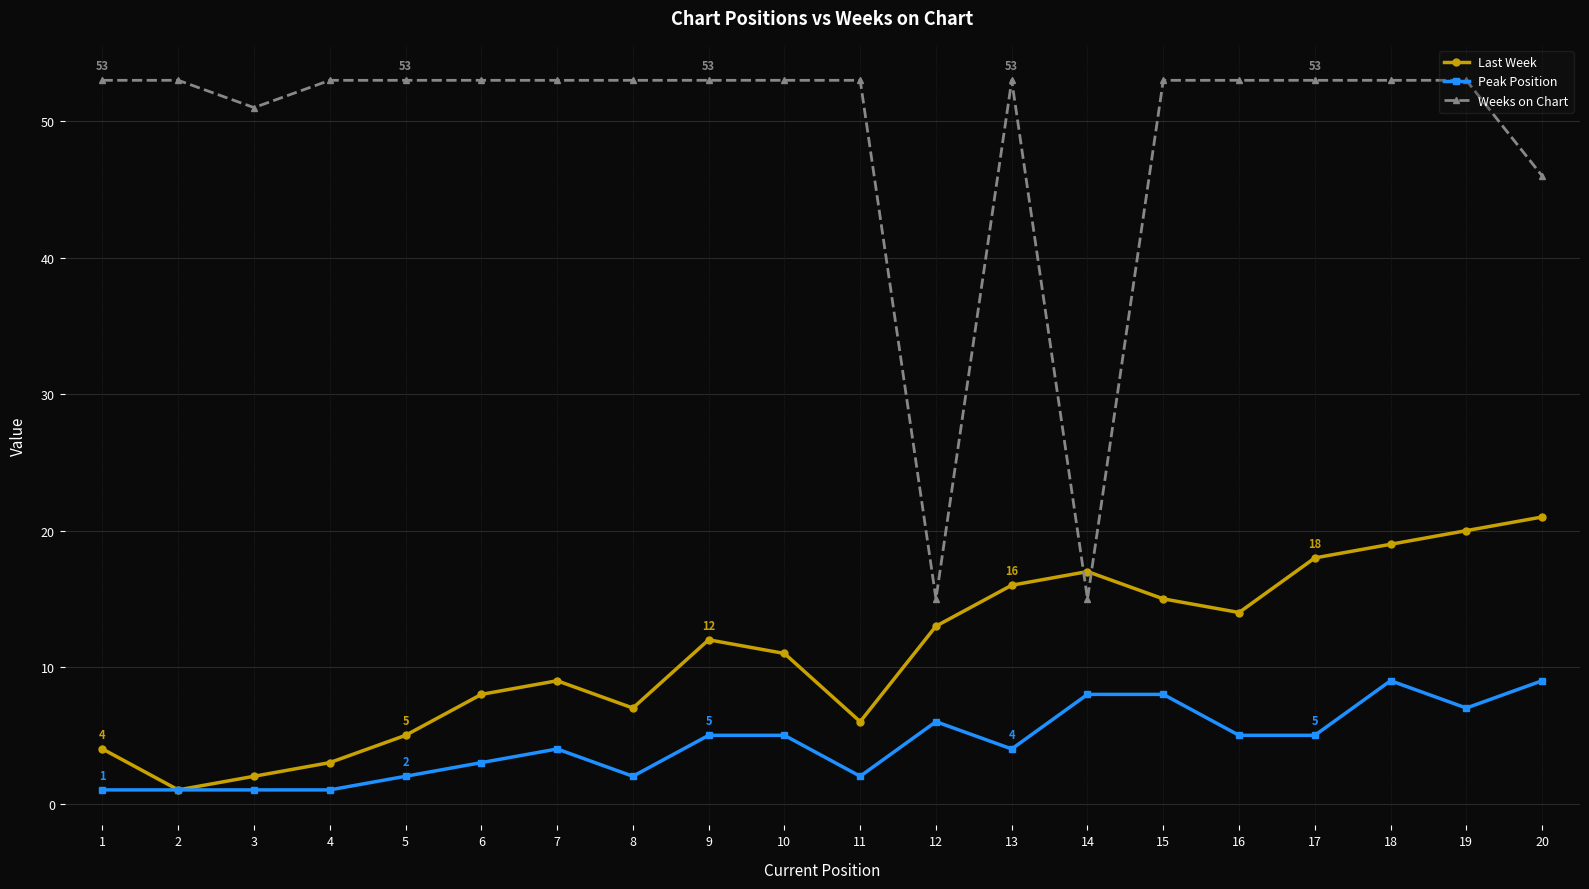

What is the approximate value of Weeks on Chart at 6?

53